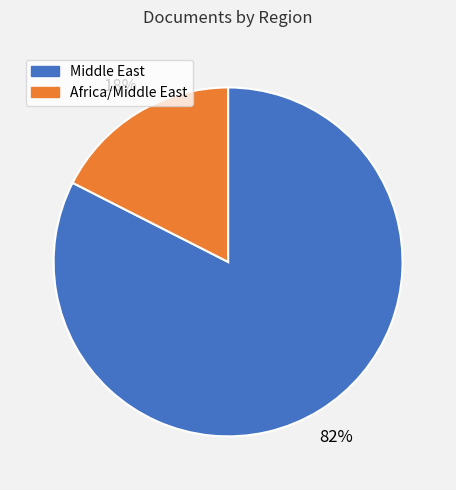

Is there a majority slice in this chart?

Yes